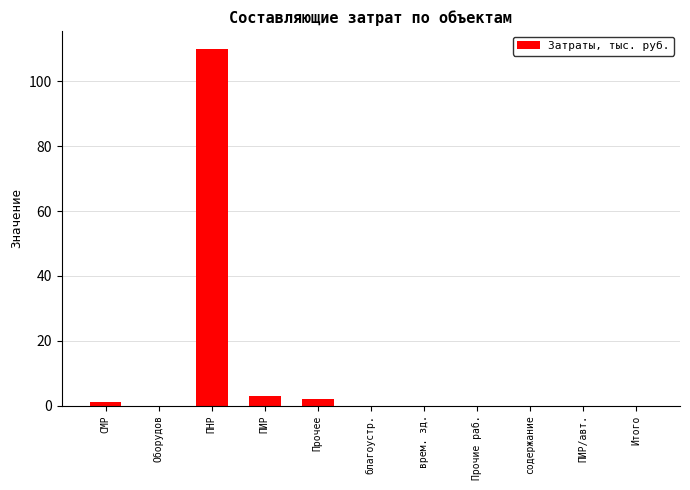

What is the sum of the values at ПНР and Прочие раб.?

110.0